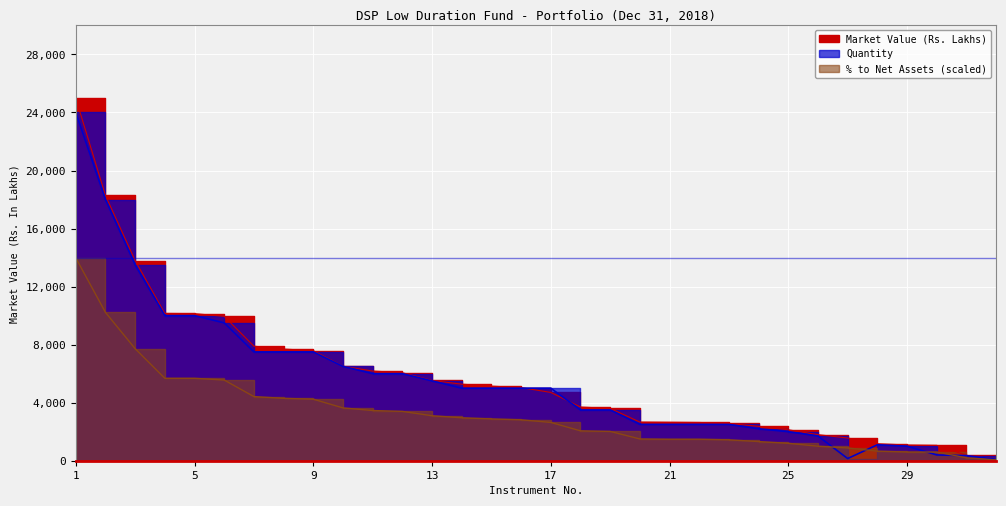

Between 3 and 28, which is larger?

3